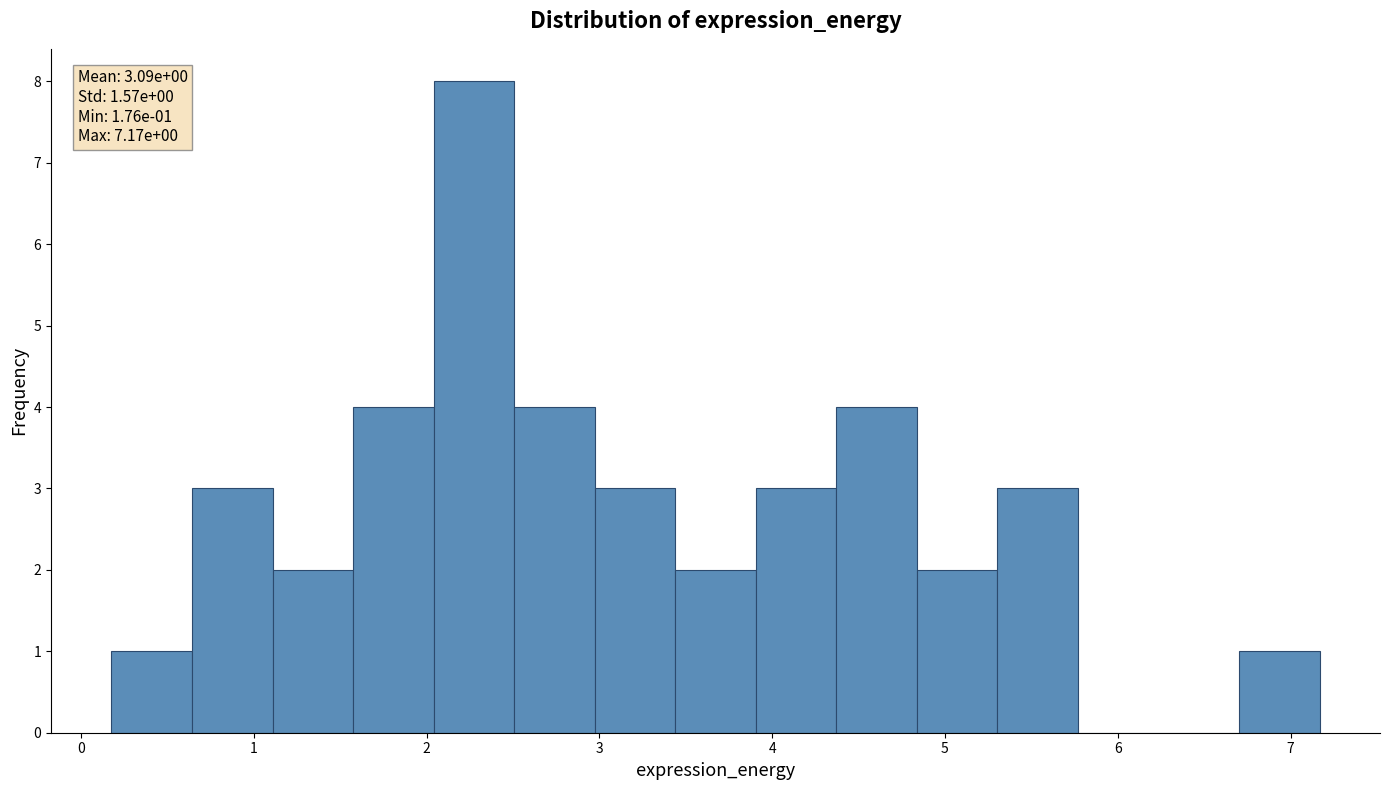

Which range on the x-axis has the tallest bar?

2.0 to 2.5